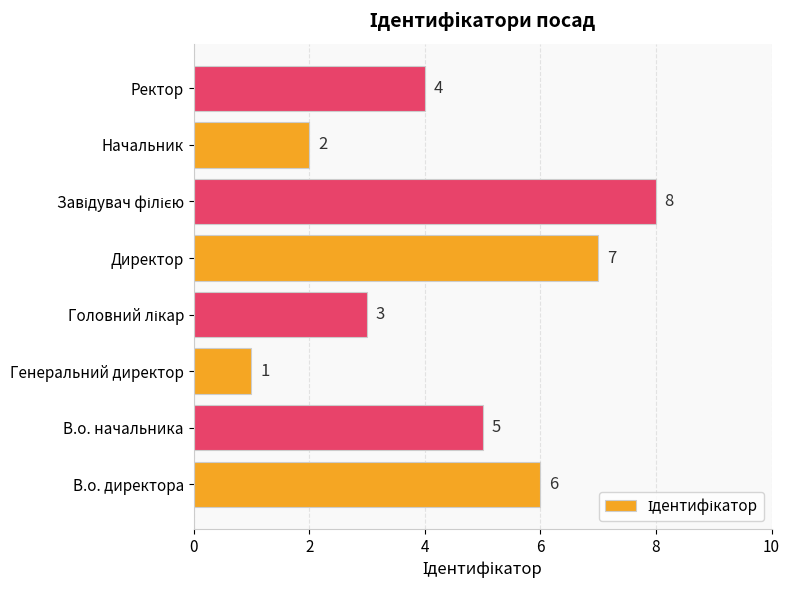

Reading top to bottom, list all the values displayed in this chart.

4	2	8	7	3	1	5	6